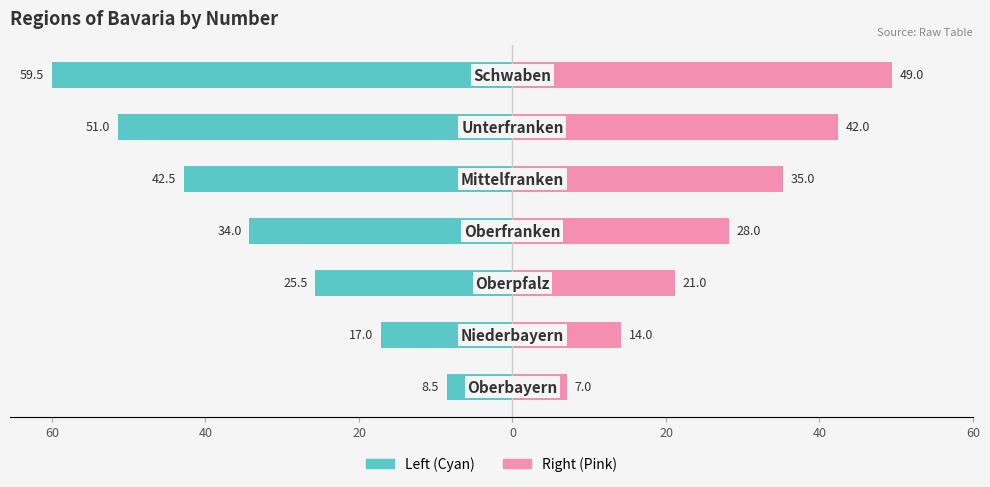

The Right (Pink) series shows 49.0 at 60. True or false?

True